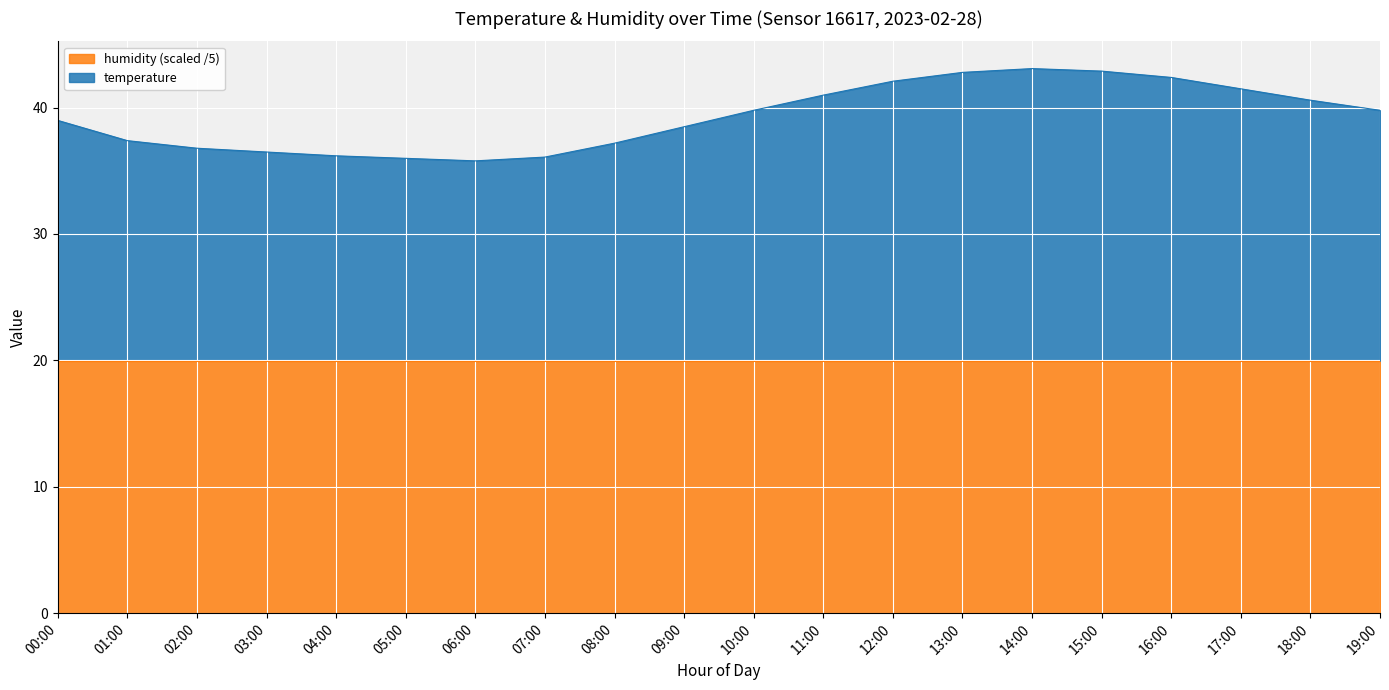

Reading left to right, transcribe all the data shown in this chart.

39.0	37.4	36.8	36.5	36.2	36.0	35.8	36.1	37.2	38.5	39.8	41.0	42.1	42.8	43.1	42.9	42.4	41.5	40.6	39.8